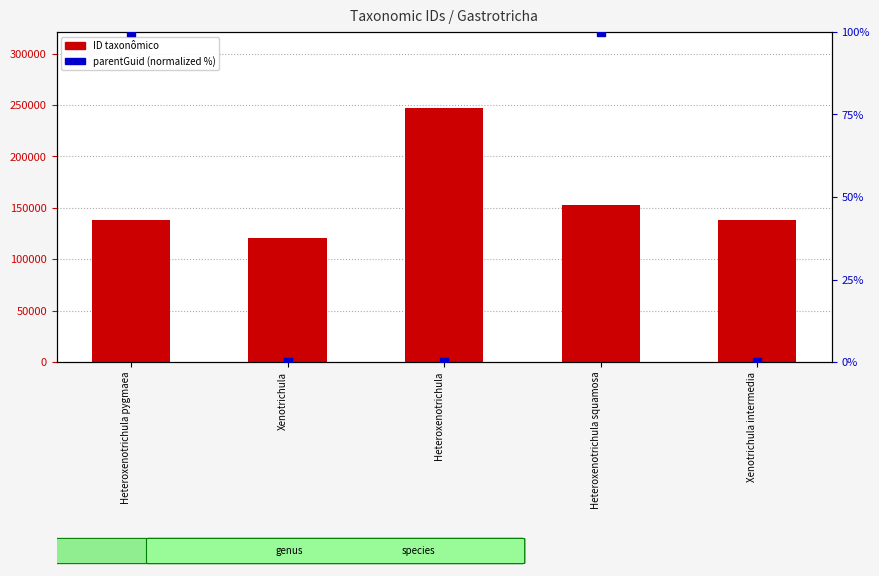

Which series has the largest total across all categories?

ID taxonômico